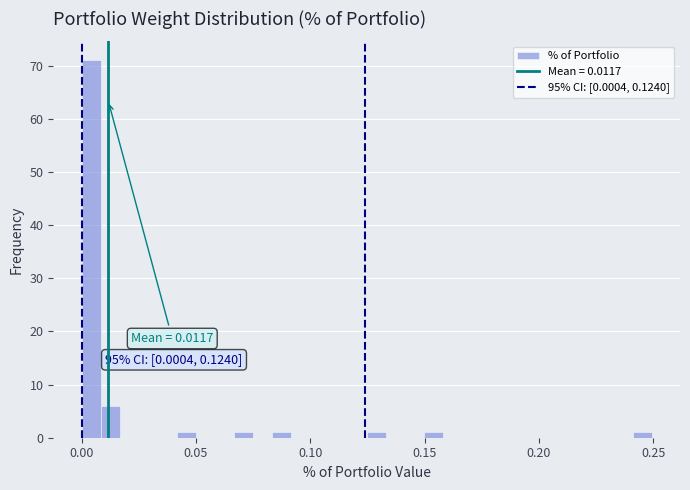

Read against the x-axis, roughly where is the centre of the tallest bar?

0.005